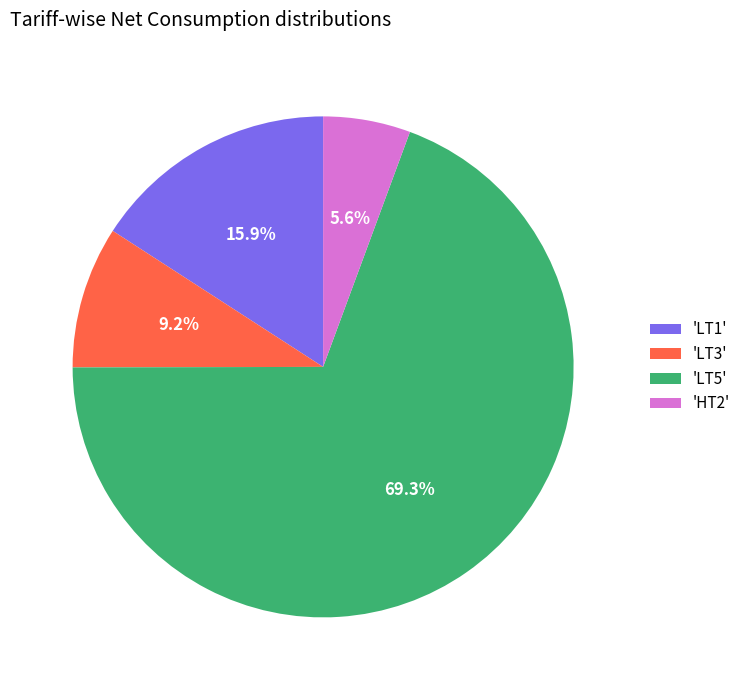

Rank the categories by value from lowest to highest.

'HT2', 'LT3', 'LT1', 'LT5'